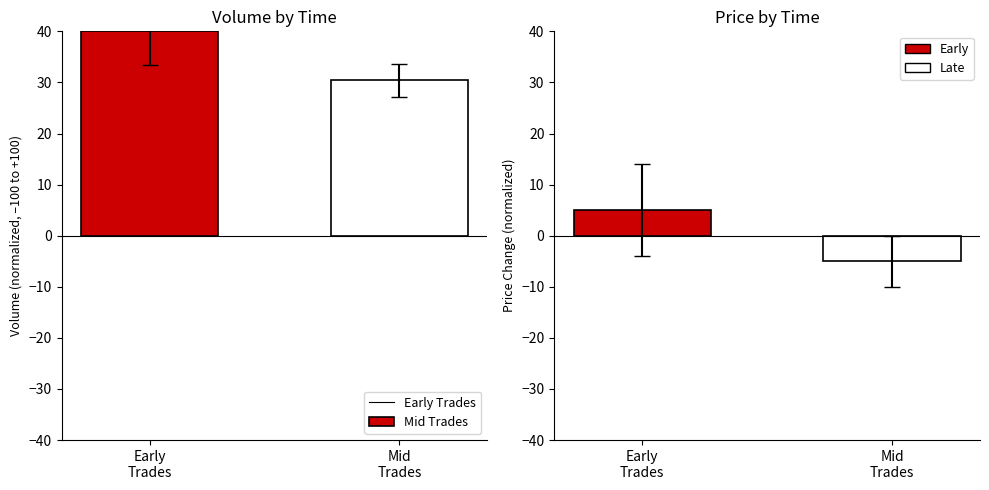

Reading left to right, transcribe all the data shown in this chart.

Volume: Early
Trades=40.0	Mid
Trades=30.4
Price: Early
Trades=5.0	Mid
Trades=-5.0